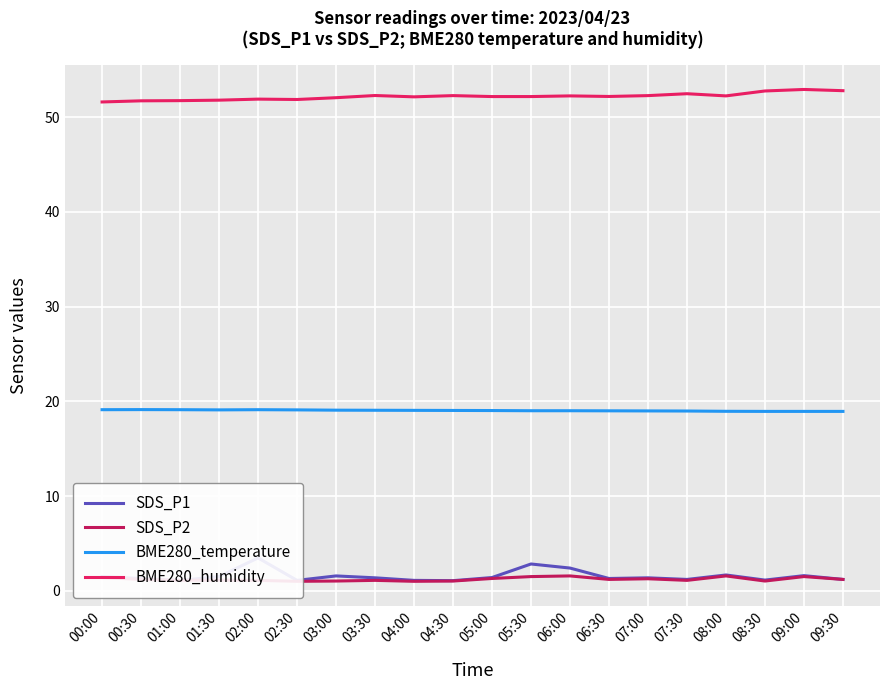

Is the value of SDS_P2 at 06:00 greater than the value of BME280_humidity at 04:00?

No